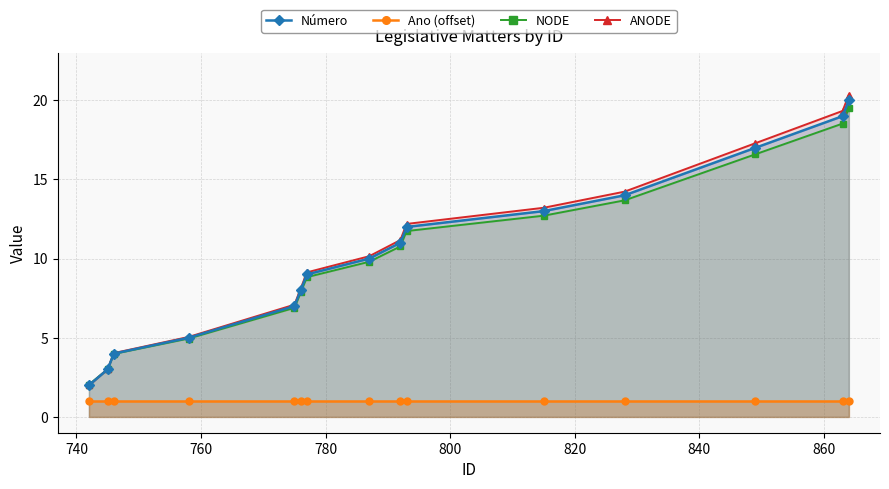

Does the chart display data point markers on the line(s)?

Yes